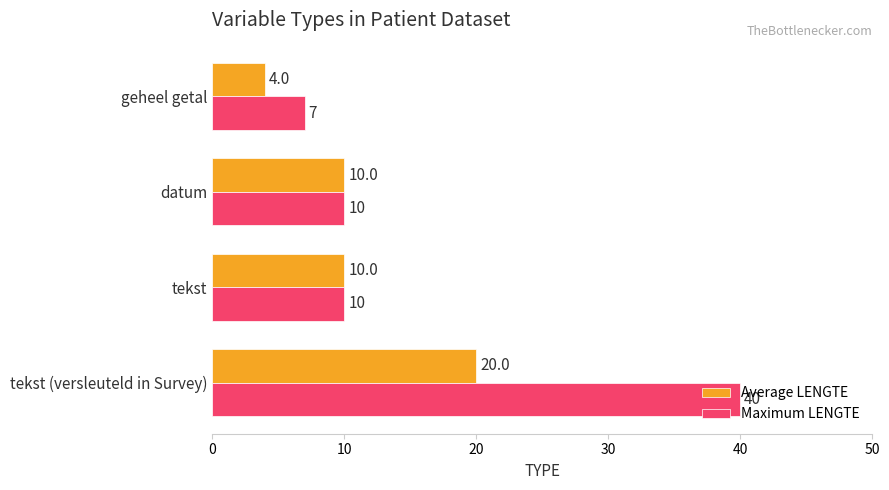

The value of Maximum LENGTE at geheel getal is 7. True or false?

True